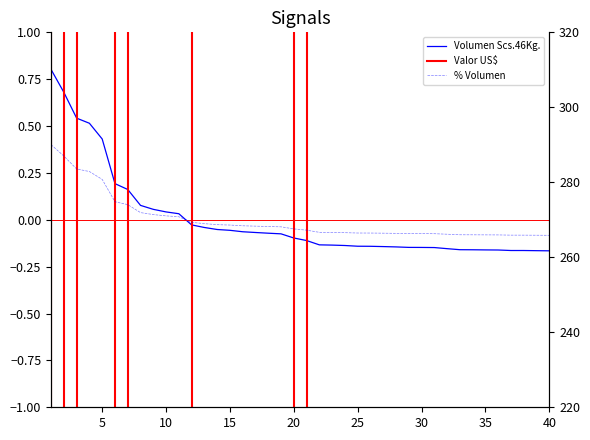

Where is % Volumen nearest to the value 0?

12